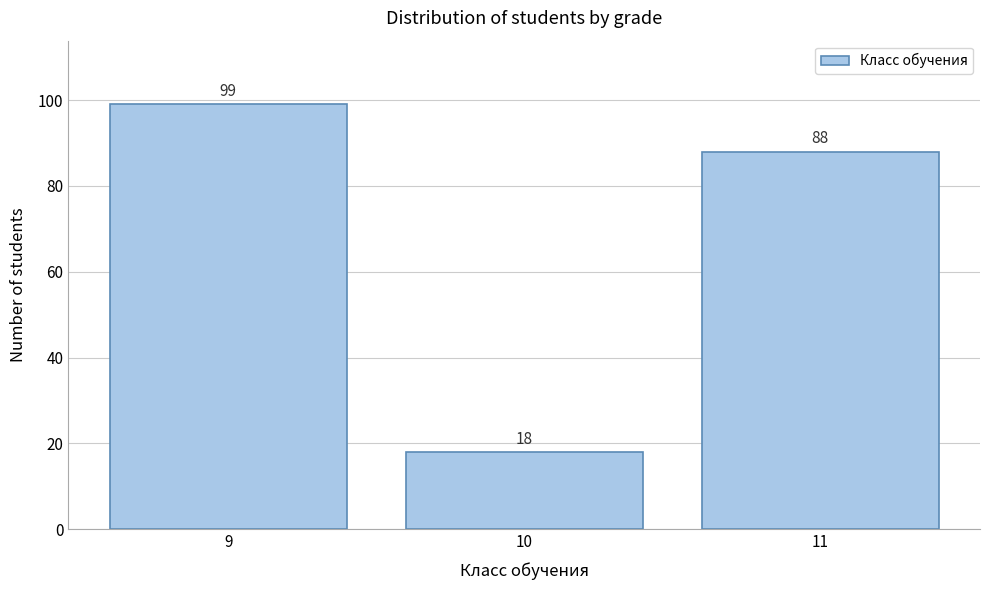

Reading left to right, extract all data points from this chart.

9=99	10=18	11=88